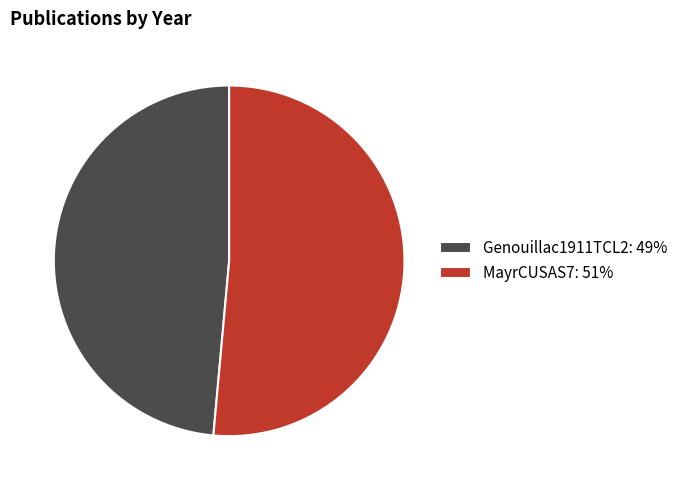

The MayrCUSAS7 slice represents 51% of the pie. True or false?

True